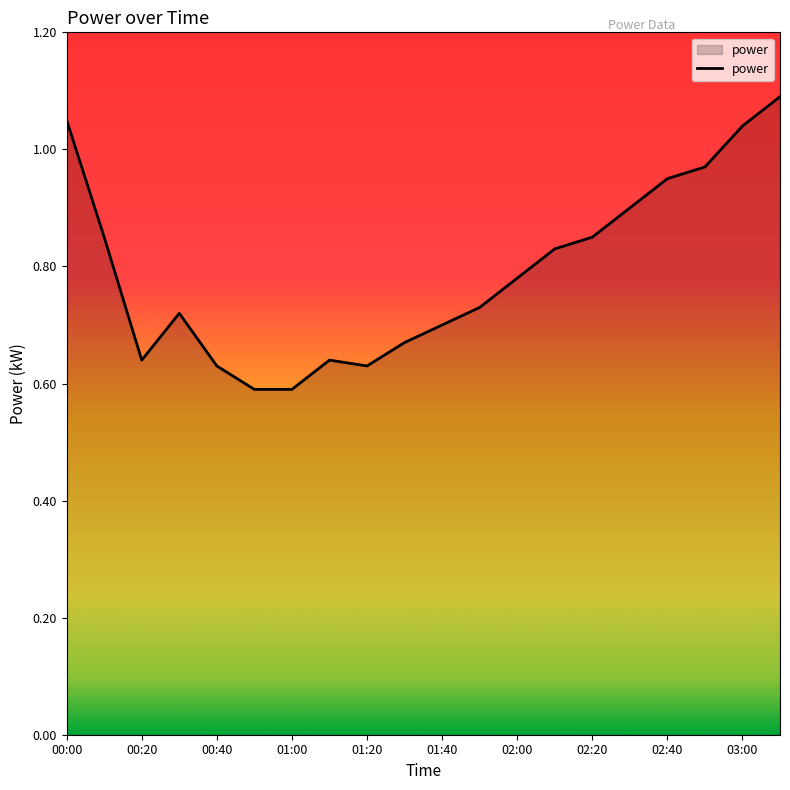

True or false: there are more than 1 points higher than both neighbors.

True